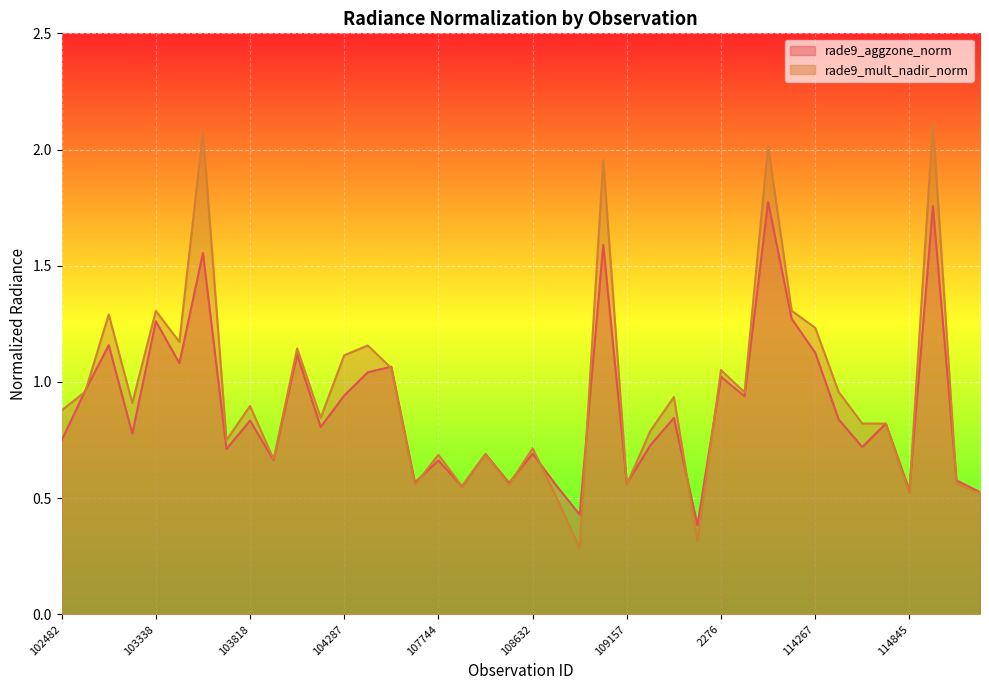

Is it true that rade9_mult_nadir_norm equals 2.0 at 108816?

True